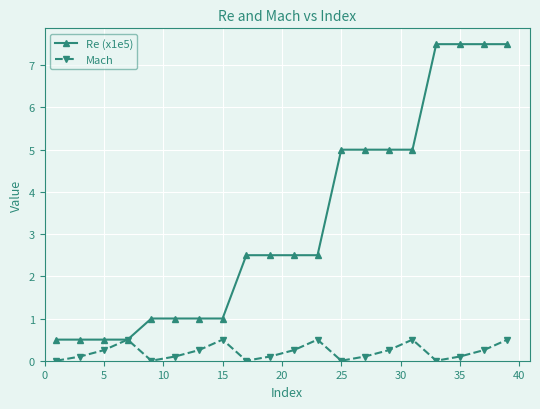

Which series has the largest total across all categories?

Re (x1e5)